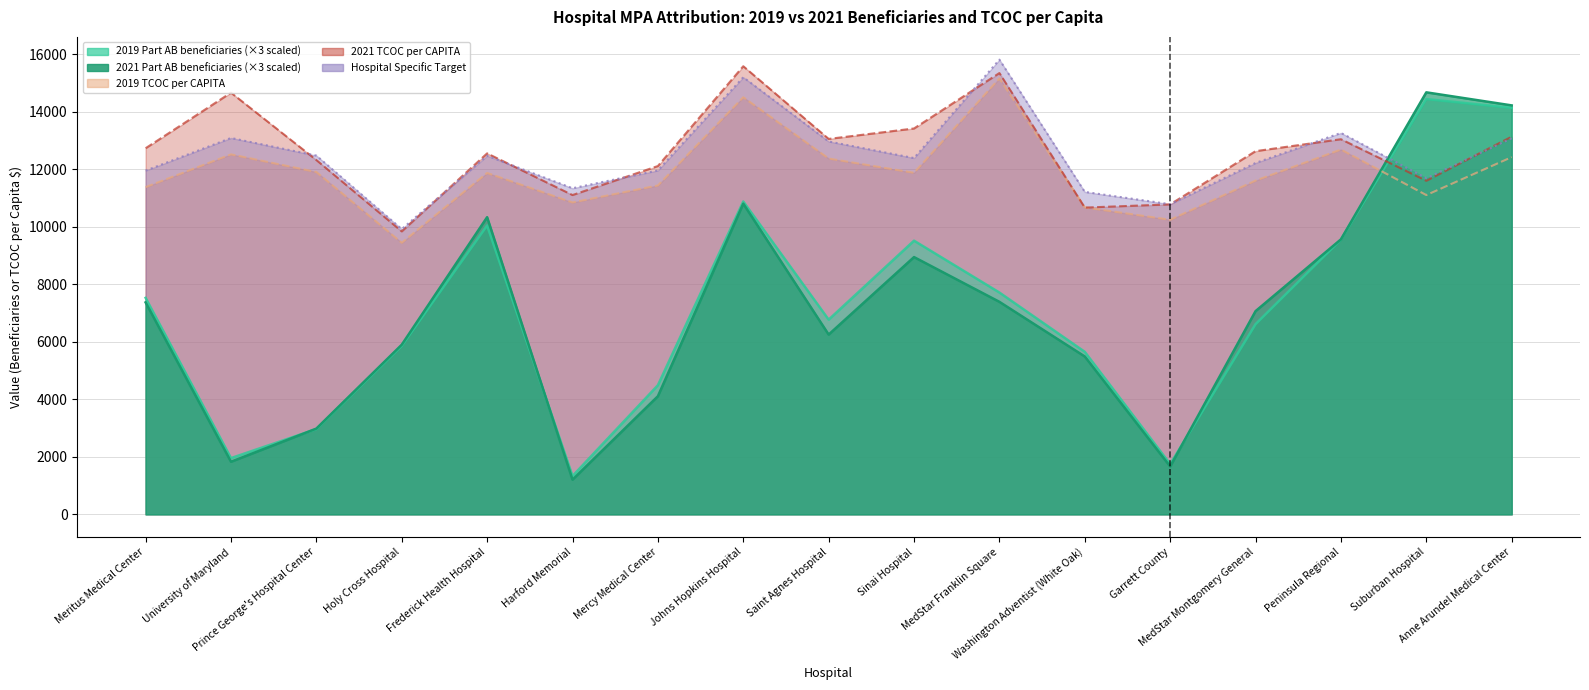

Where does the 2021 TCOC per CAPITA series first go above 12623?

Meritus Medical Center